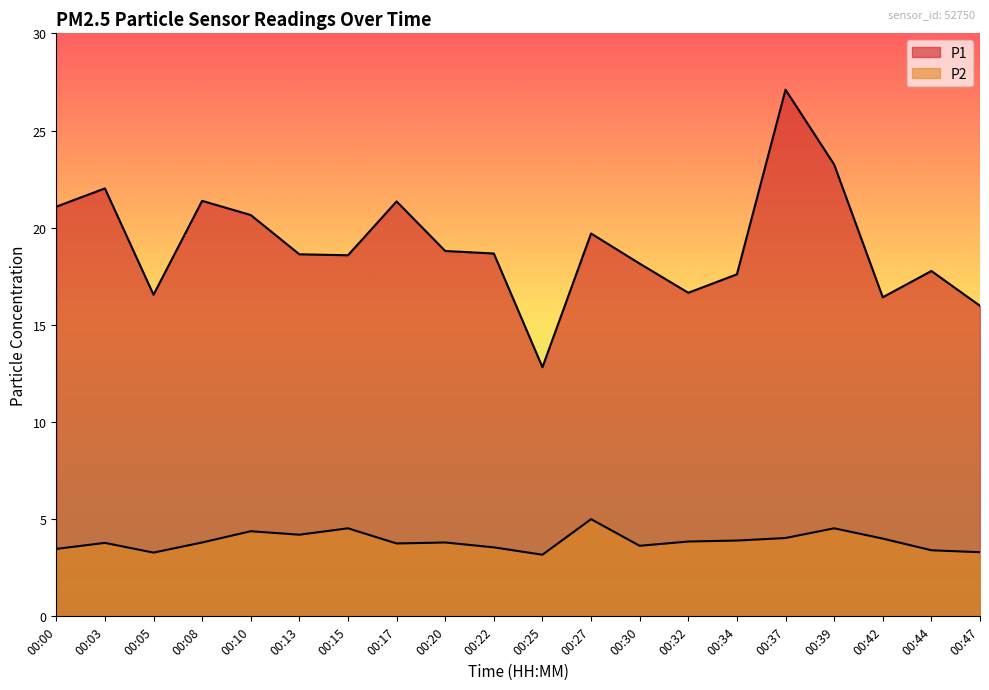

Rank the categories by P1 value from lowest to highest.

00:25, 00:47, 00:42, 00:05, 00:32, 00:34, 00:44, 00:30, 00:15, 00:13, 00:22, 00:20, 00:27, 00:10, 00:00, 00:17, 00:08, 00:03, 00:39, 00:37